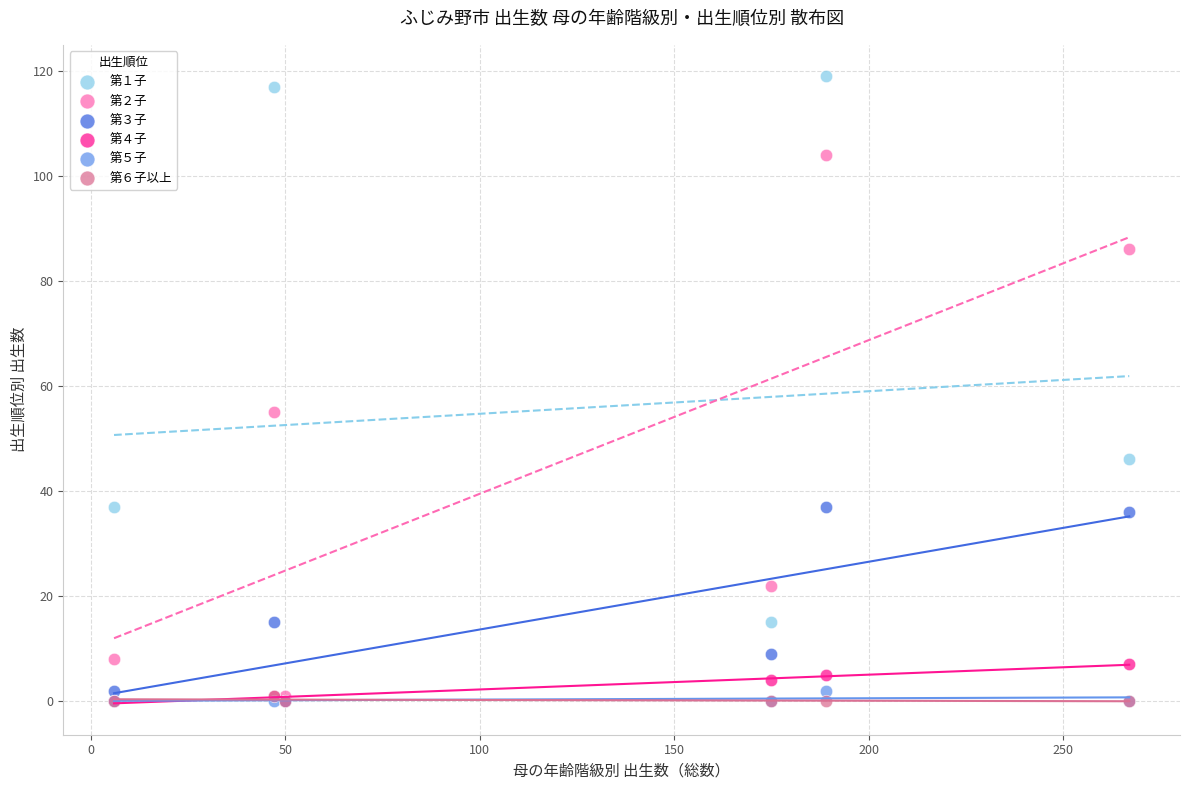

Which series reaches the maximum Y coordinate?

第１子